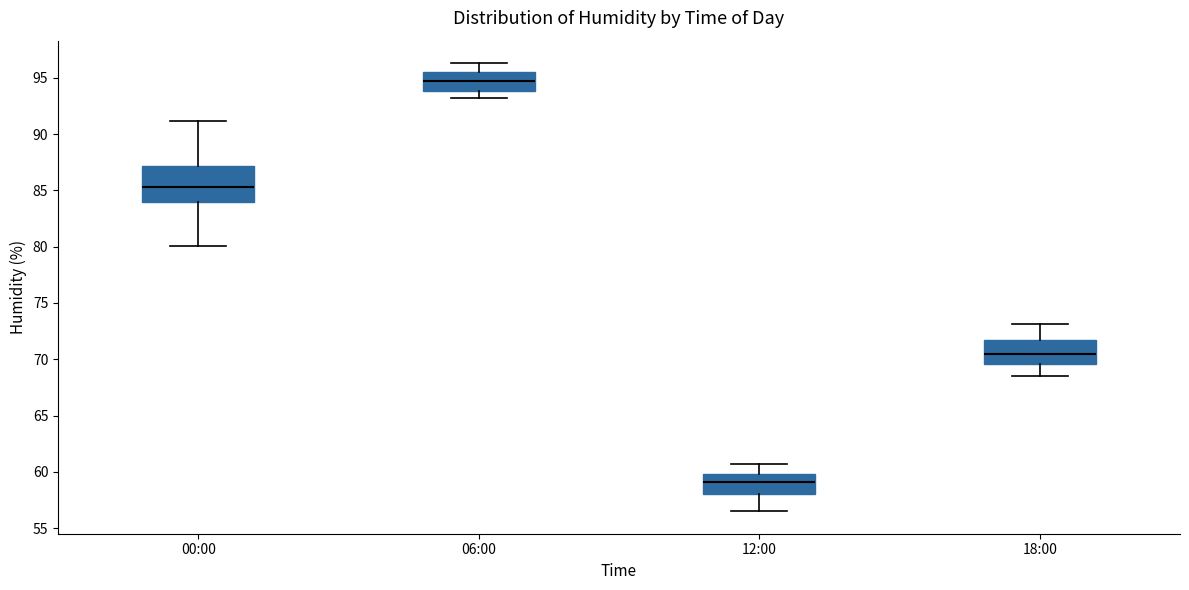

Which box has the highest median line?

06:00